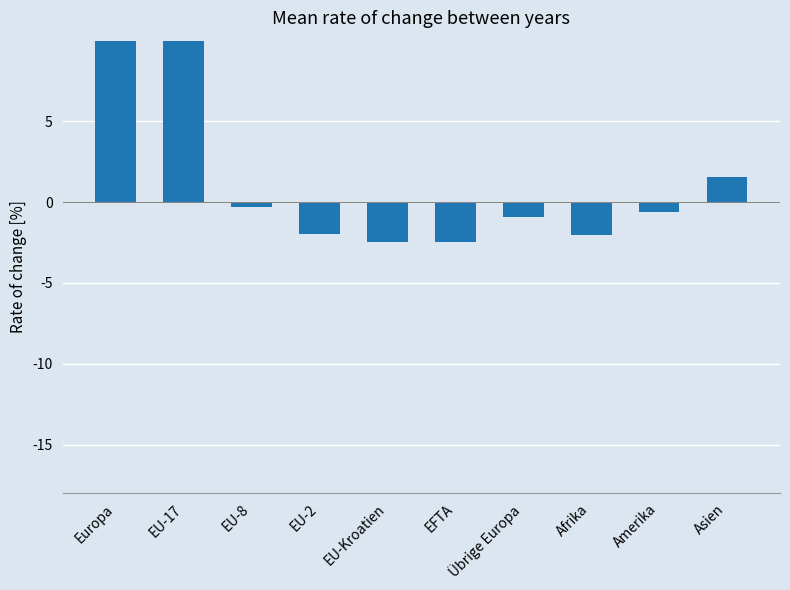

What is the maximum value shown in the chart?

16.0